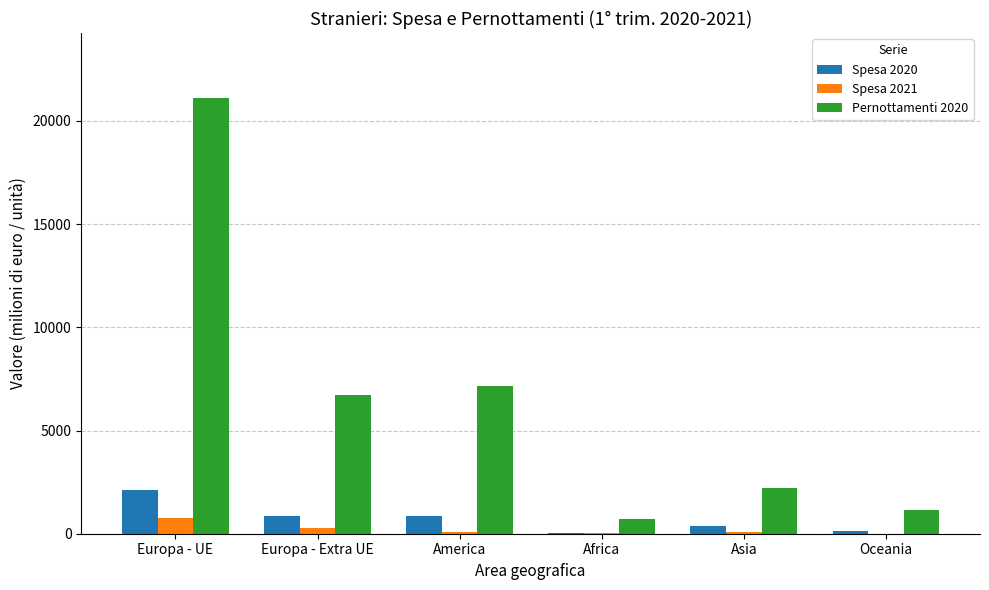

Is it true that Pernottamenti 2020 equals 21095.4 at Europa - UE?

True